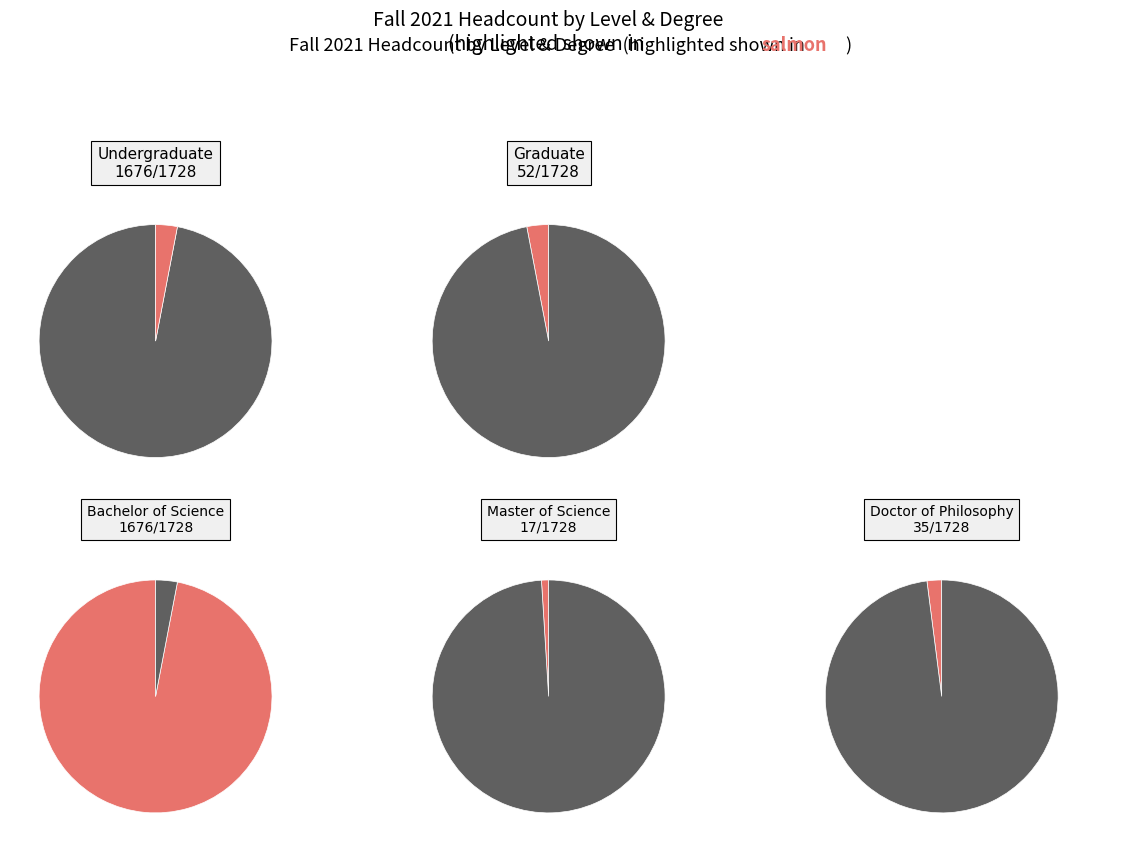

What is the change in value from Undergraduate to Graduate?

-1624